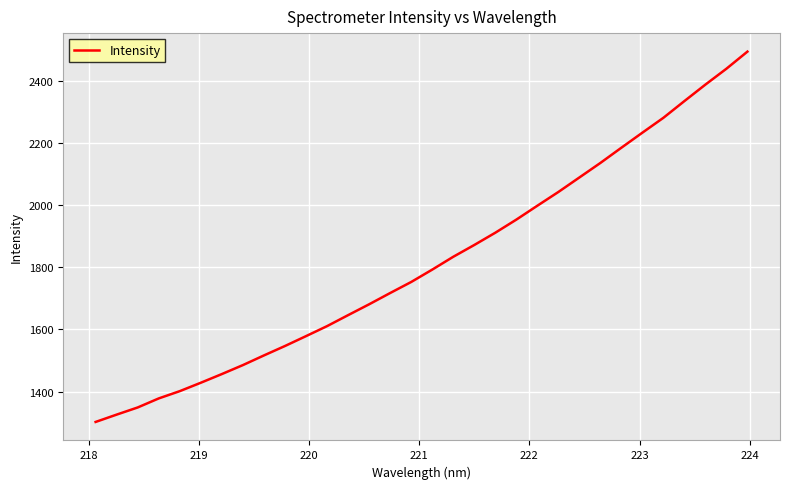

Is this an area chart (filled region under the line)?

No